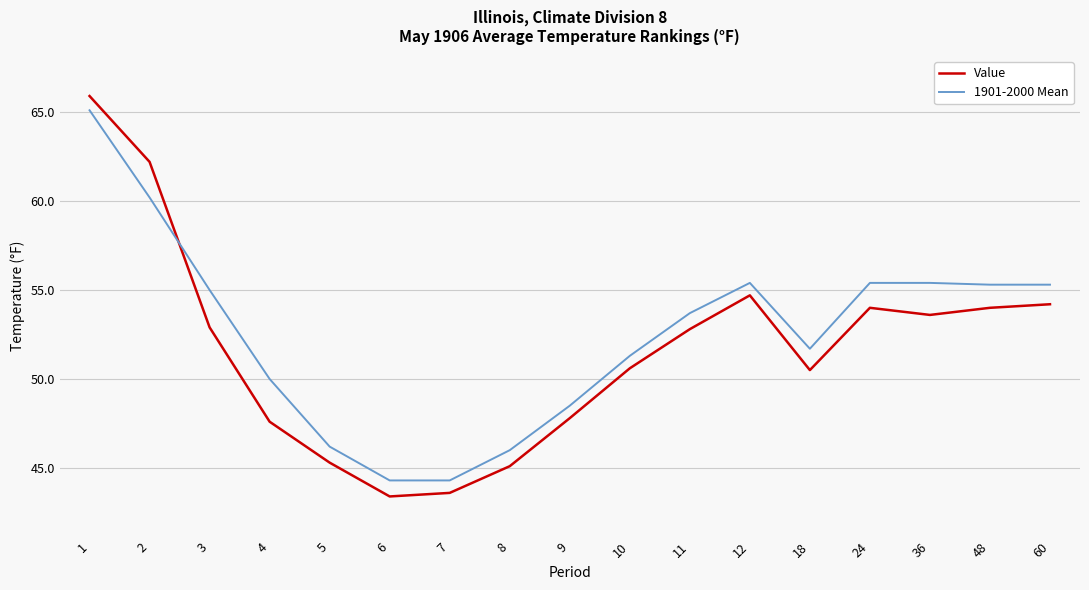

Which series ends up on top after the final intersection of 1901-2000 Mean and Value?

1901-2000 Mean